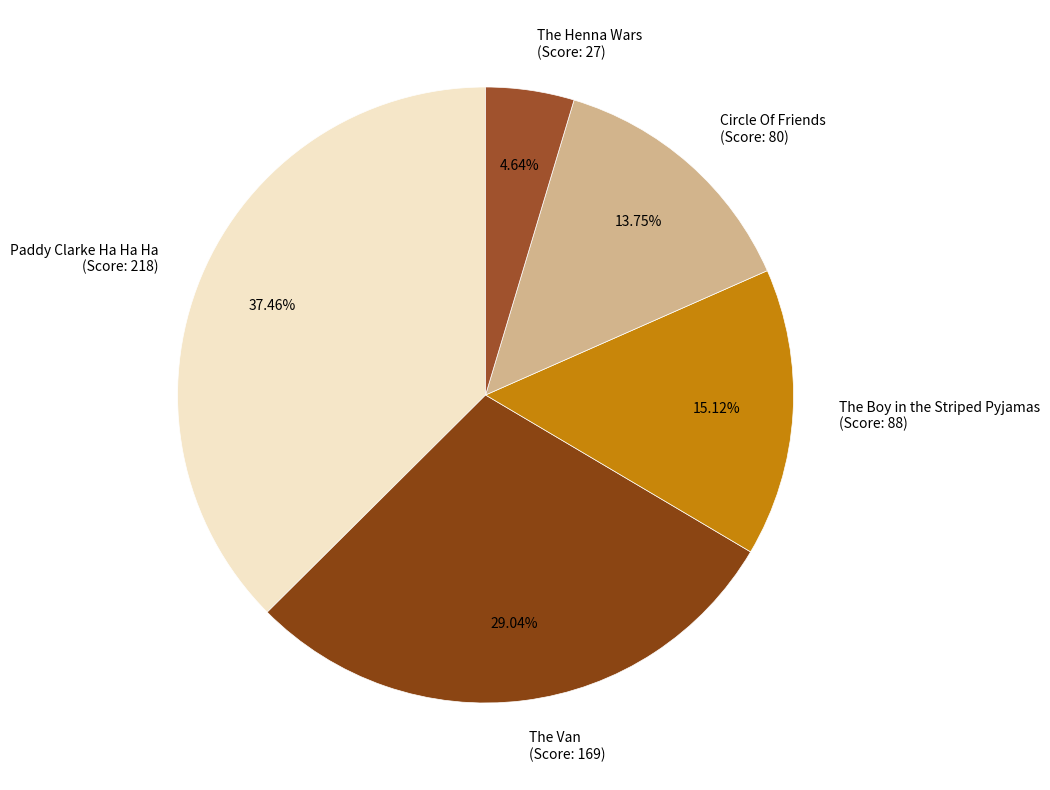

Between Paddy Clarke Ha Ha Ha (Score: 218) and The Van (Score: 169), which is larger?

Paddy Clarke Ha Ha Ha (Score: 218)